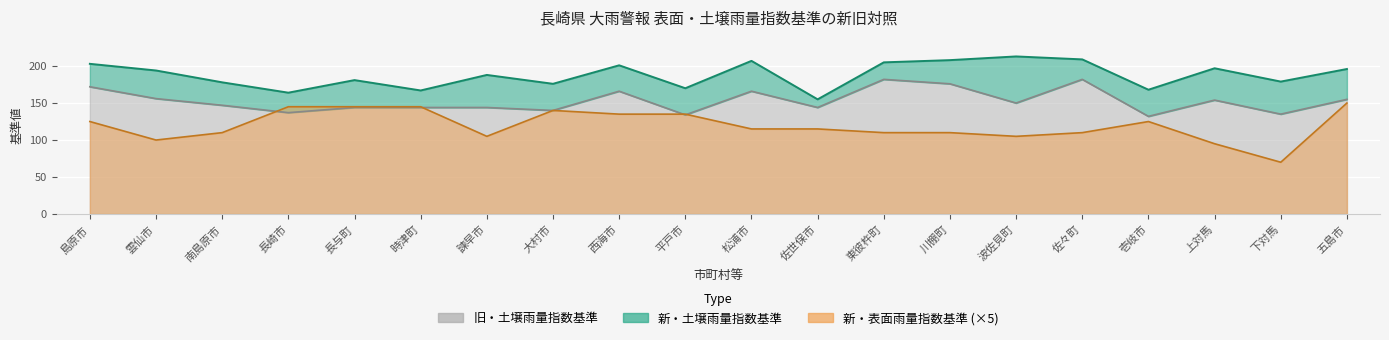

How many interior local peaks does the 新・表面雨量指数基準 series have?

2